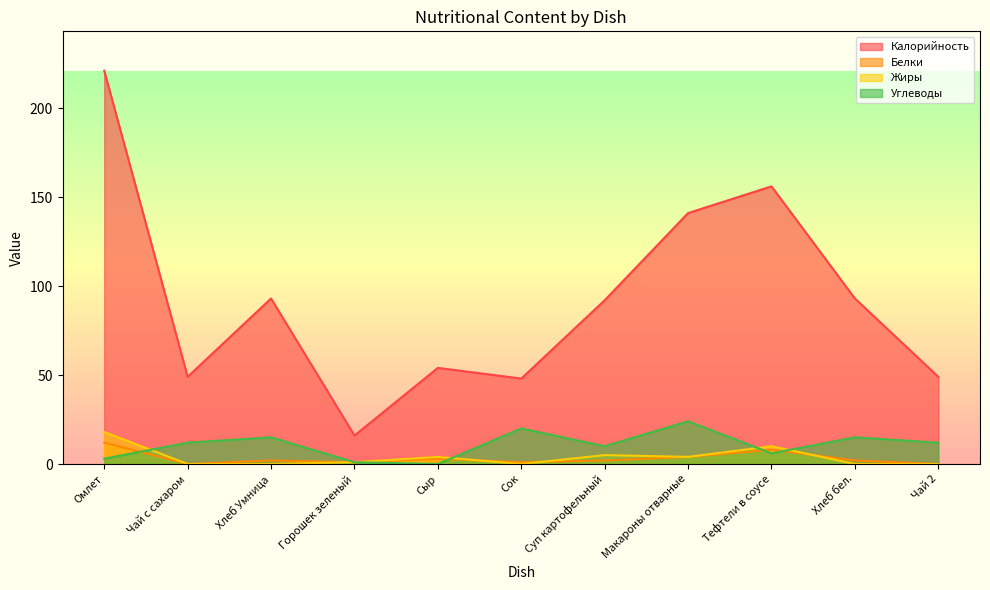

The Калорийность series shows 44 at Суп картофельный. True or false?

False